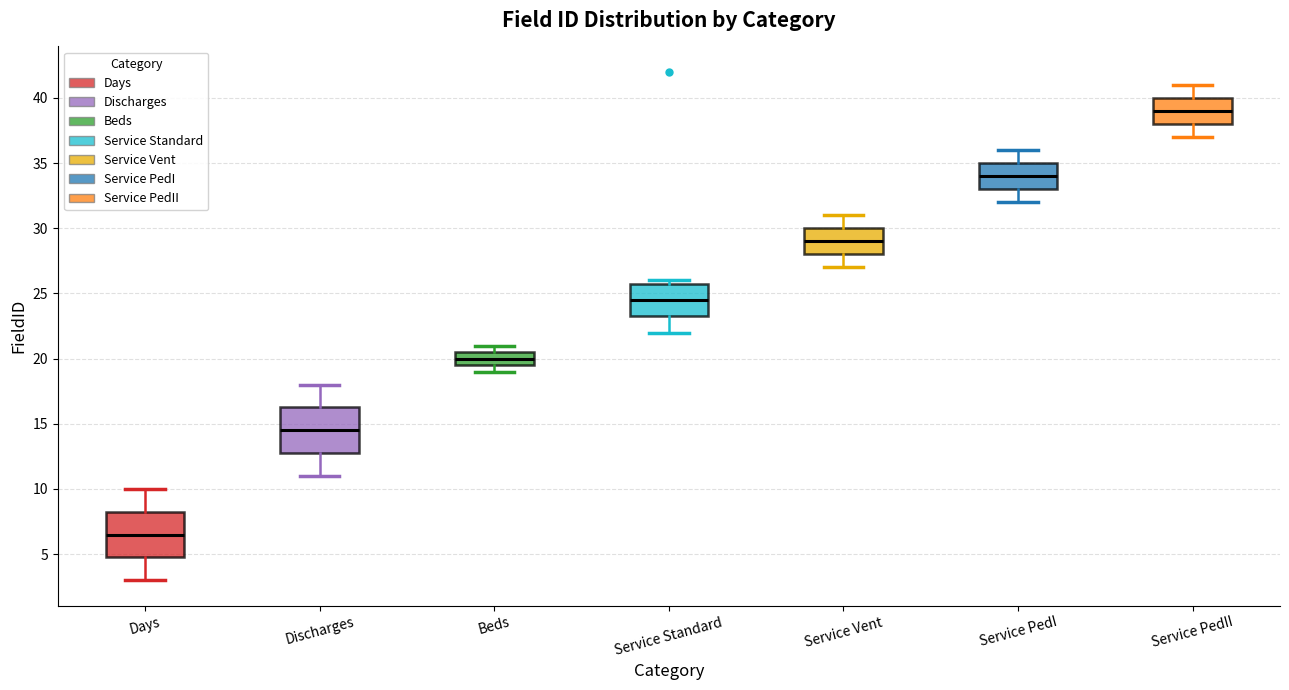

Reading left to right, read every box against the y-axis: the position of its median line, the range the box covers, and the ends of its whiskers. The values are not printed on the chart, so give them approximately, as read against the axis.

Days: median 6.5, box 5.0 to 8.5, whiskers 3.0 to 10.0
Discharges: median 14.5, box 13.0 to 16.5, whiskers 11.0 to 18.0
Beds: median 20.0, box 19.5 to 20.5, whiskers 19.0 to 21.0
Service Standard: median 24.5, box 23.5 to 26.0, whiskers 22.0 to 26.0 (just above the box's upper edge)
Service Vent: median 29.0, box 28.0 to 30.0, whiskers 27.0 to 31.0
Service PedI: median 34.0, box 33.0 to 35.0, whiskers 32.0 to 36.0
Service PedII: median 39.0, box 38.0 to 40.0, whiskers 37.0 to 41.0